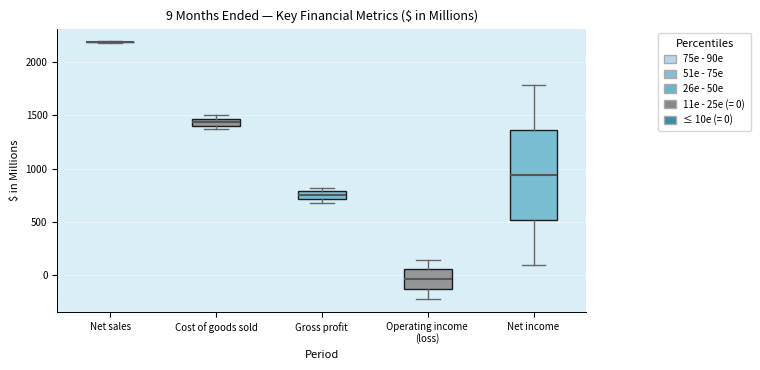

Which box is the tallest, from its lower edge to its upper edge?

Net income